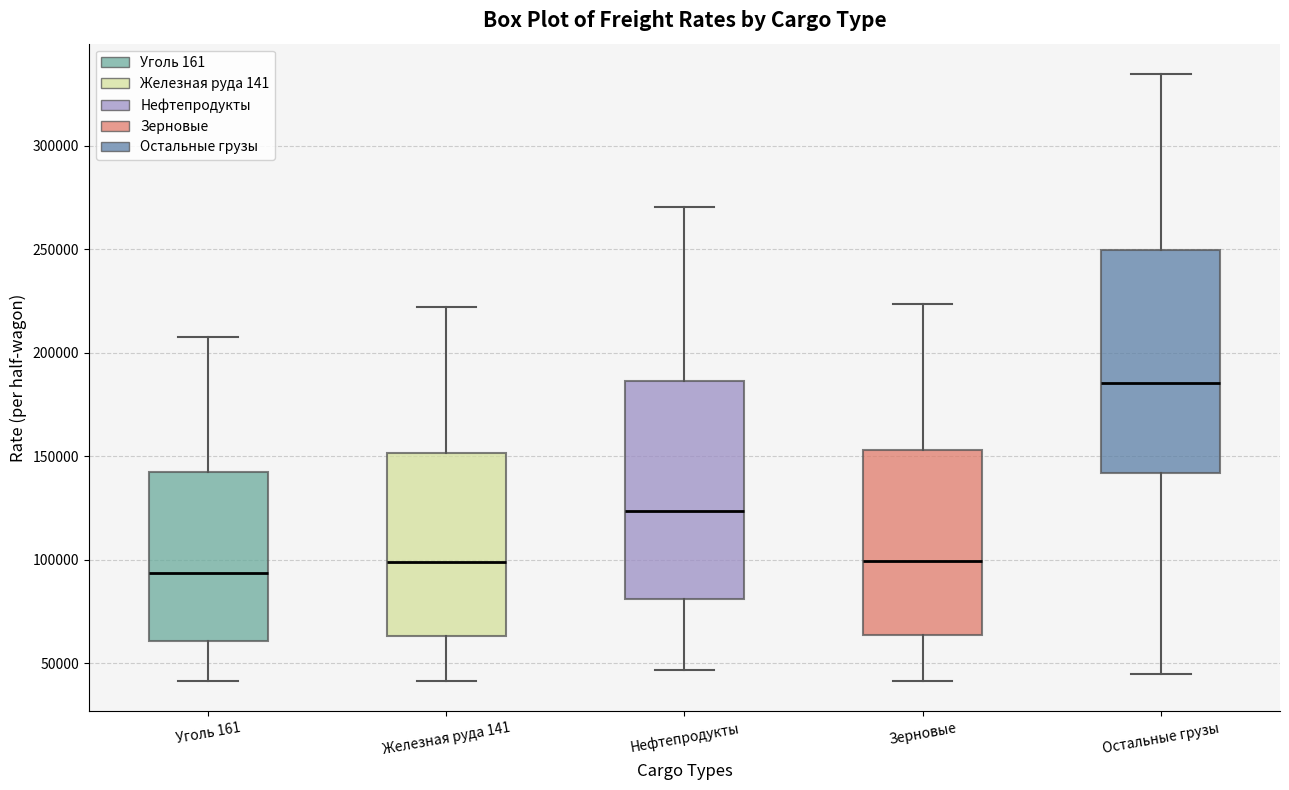

Reading left to right, transcribe this box plot: for each box, give where its median line is, the range the box spans, and where its two whiskers end, as read against the y-axis. The values are not printed on the chart, so give them approximately, as read against the axis.

Уголь 161: median 95000, box 60000 to 140000, whiskers 40000 to 205000
Железная руда 141: median 100000, box 65000 to 150000, whiskers 40000 to 220000
Нефтепродукты: median 125000, box 80000 to 185000, whiskers 45000 to 270000
Зерновые: median 100000, box 65000 to 155000, whiskers 40000 to 225000
Остальные грузы: median 185000, box 140000 to 250000, whiskers 45000 to 335000